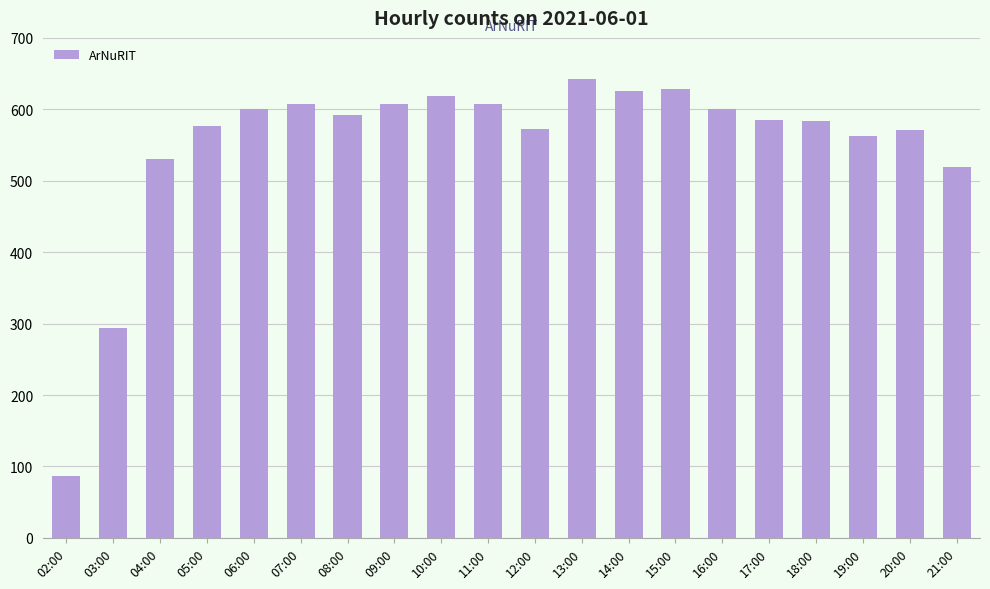

Does the chart contain any negative values?

No